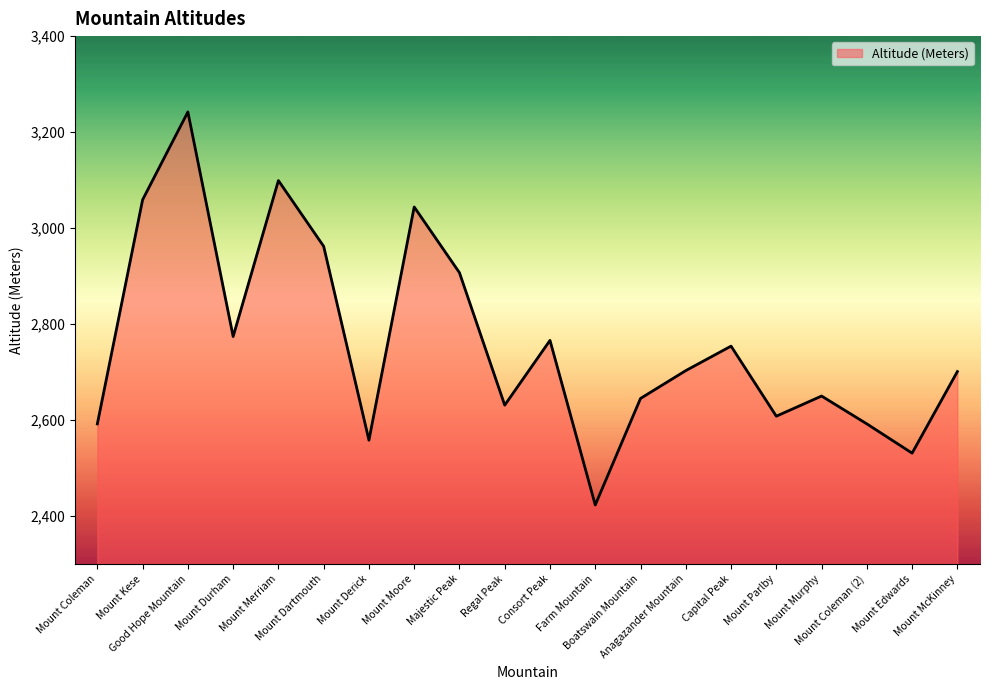

Is it true that the value at Good Hope Mountain is 3242?

True